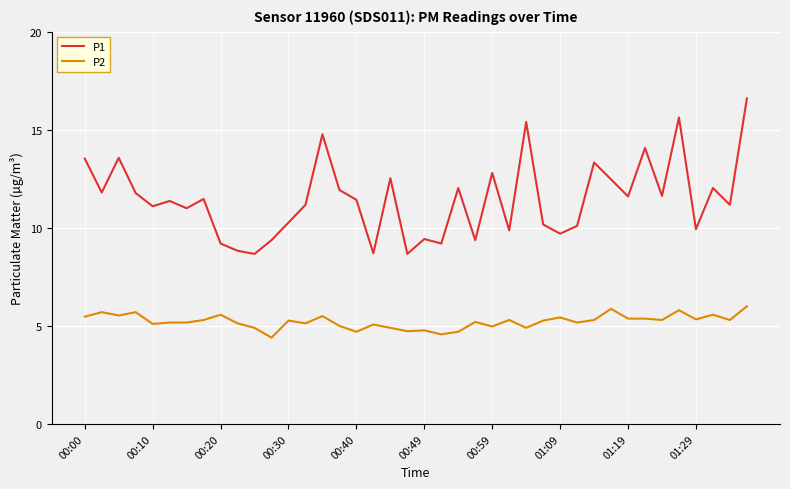

True or false: P1 and P2 cross at least once.

False